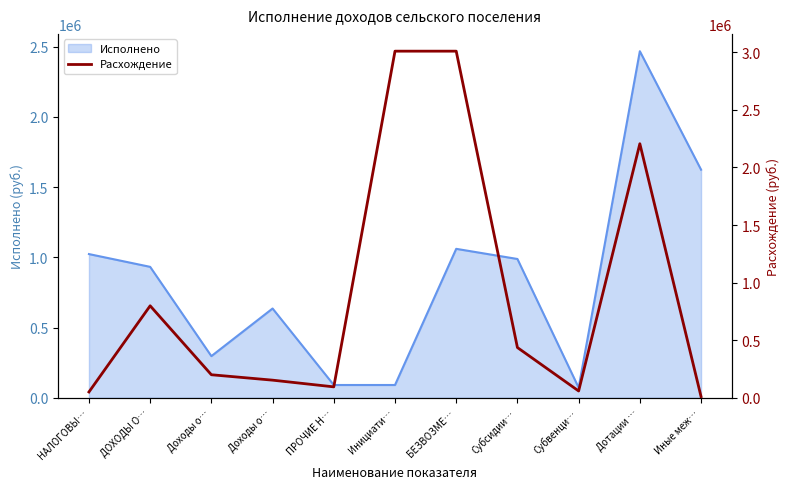

Does the chart display data point markers on the line(s)?

No